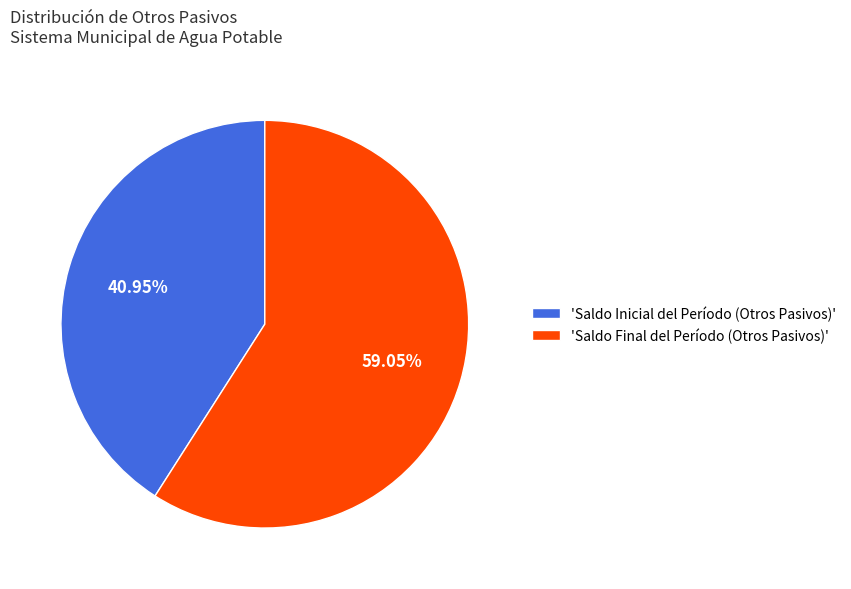

Rank the categories by value from highest to lowest.

'Saldo Final del Período (Otros Pasivos)', 'Saldo Inicial del Período (Otros Pasivos)'